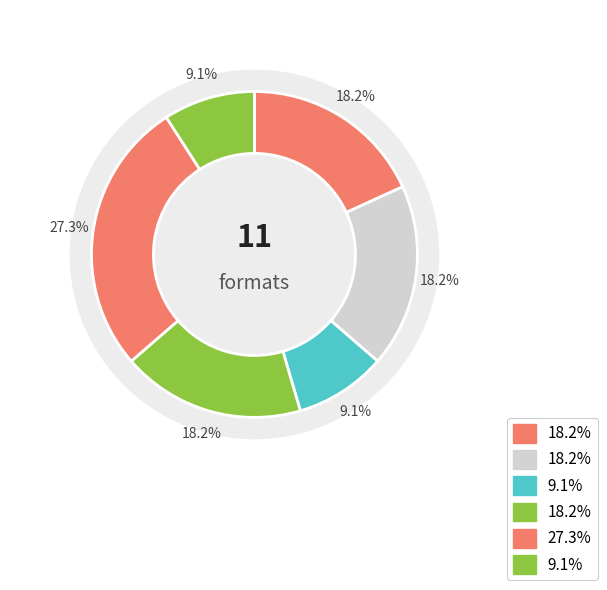

To the nearest percent, what portion does Paper Over Board represent?

9%